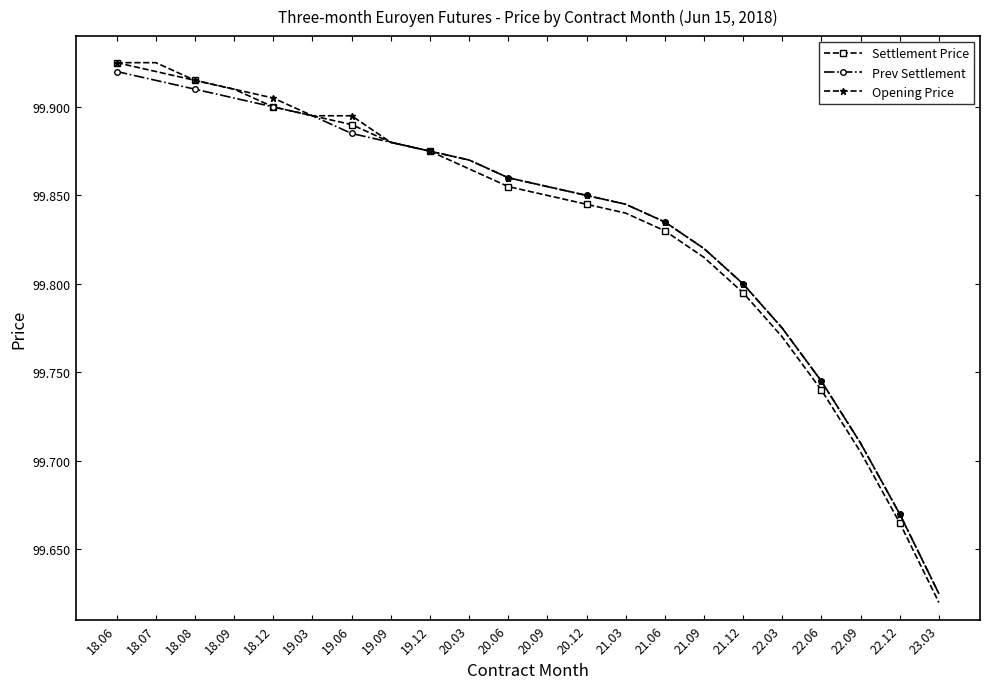

True or false: Settlement Price has a value of 99.8 at 21.09.

True